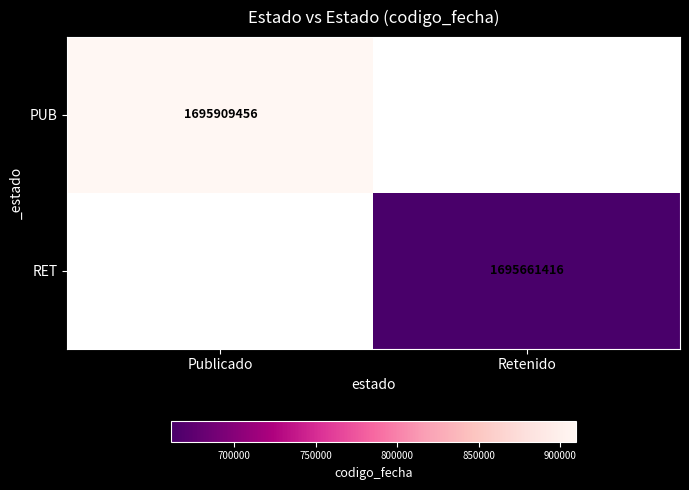

What is the maximum value shown in the chart?

1695909456.0